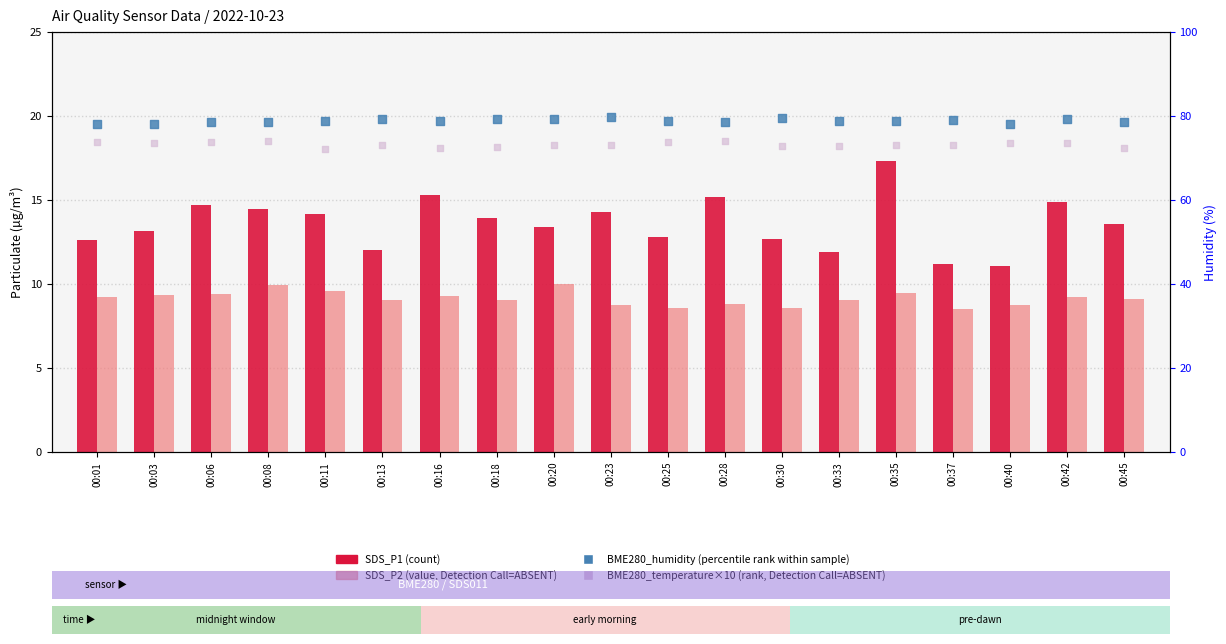

At how many categories does at least one series exceed 42?

19